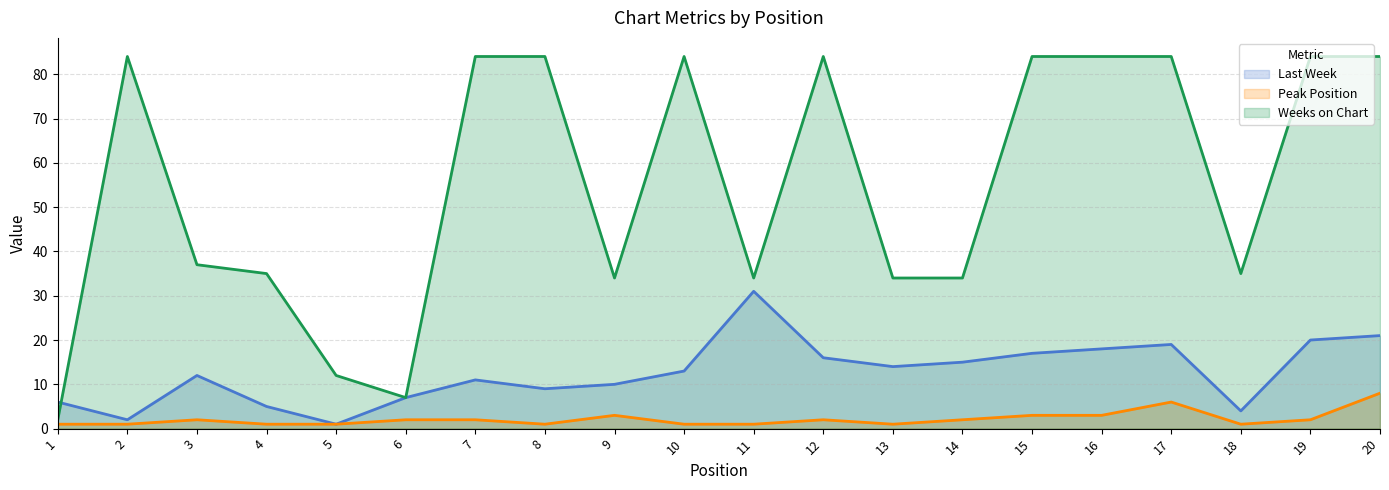

Rank the categories by Last Week value from highest to lowest.

11, 20, 19, 17, 16, 15, 12, 14, 13, 10, 3, 7, 9, 8, 6, 1, 4, 18, 2, 5